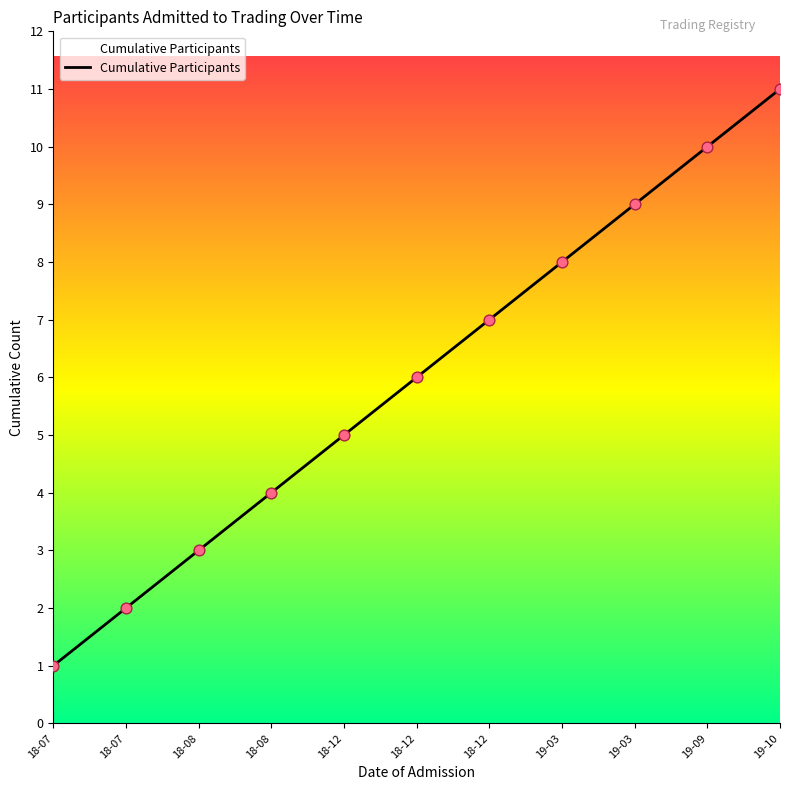

What is the ratio of the value at 18-12 to the value at 18-07?

5.0